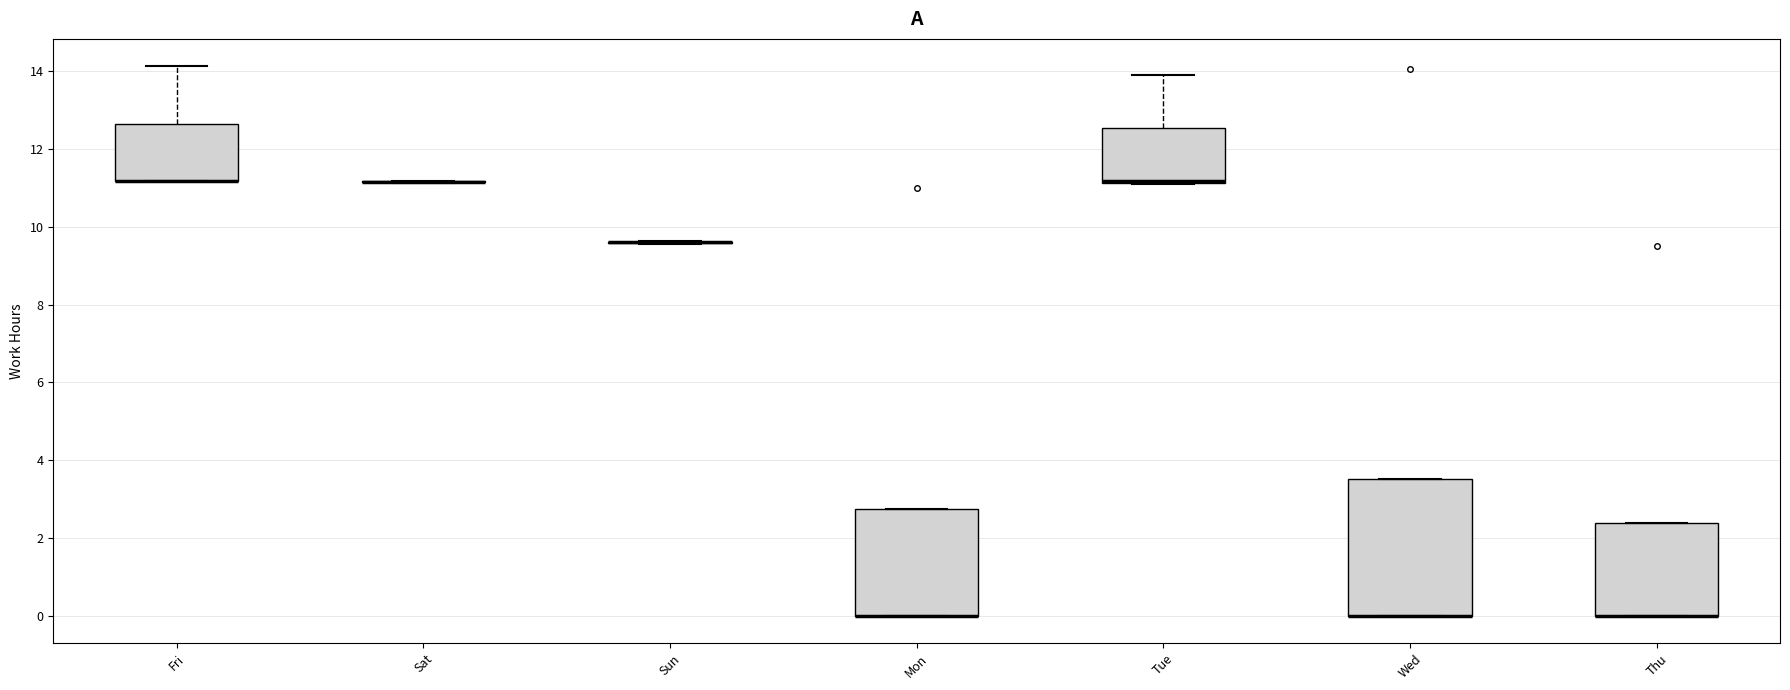

Comparing the boxes themselves (not the whiskers), which one is the tallest?

Wed